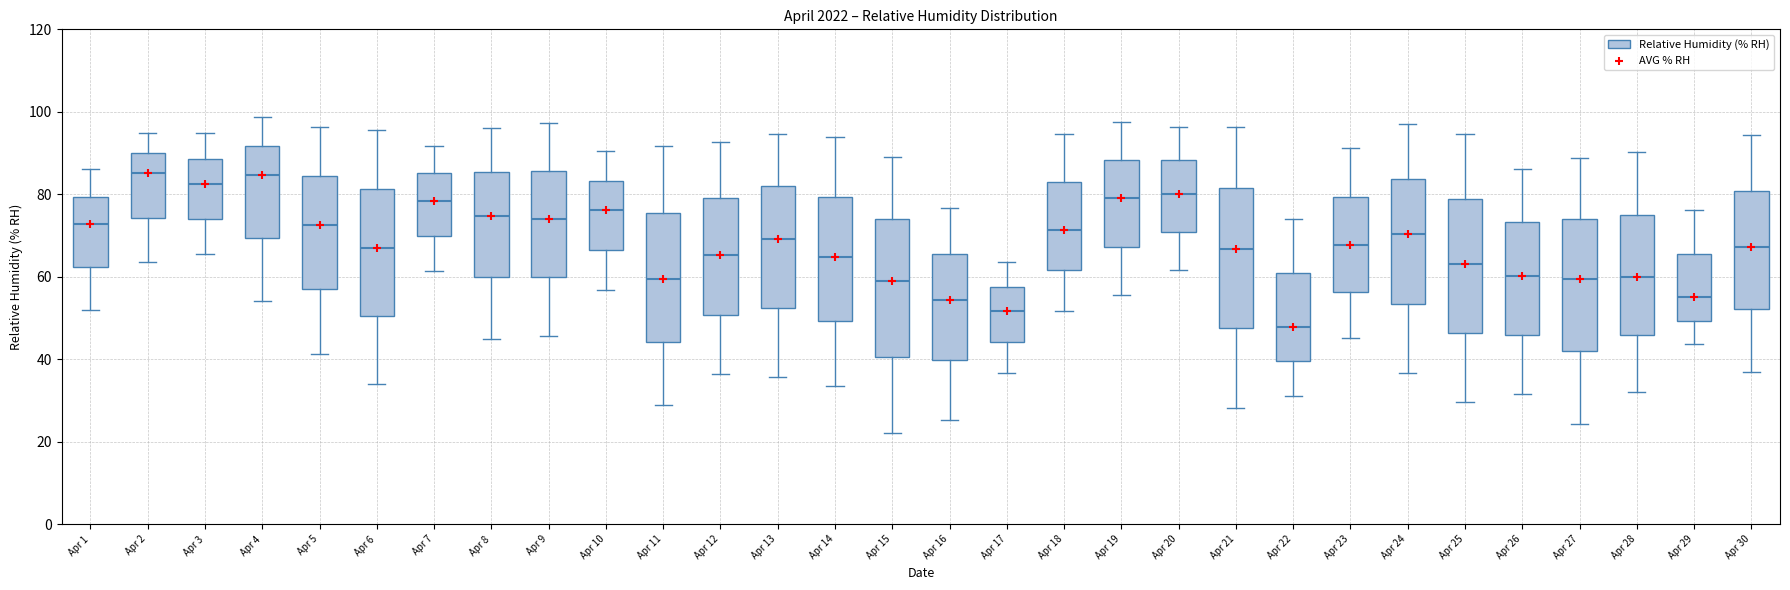

Where does the upper whisker of the box for Apr 3 end on the y-axis? The values are not printed on the chart, so give them approximately, as read against the axis.

94